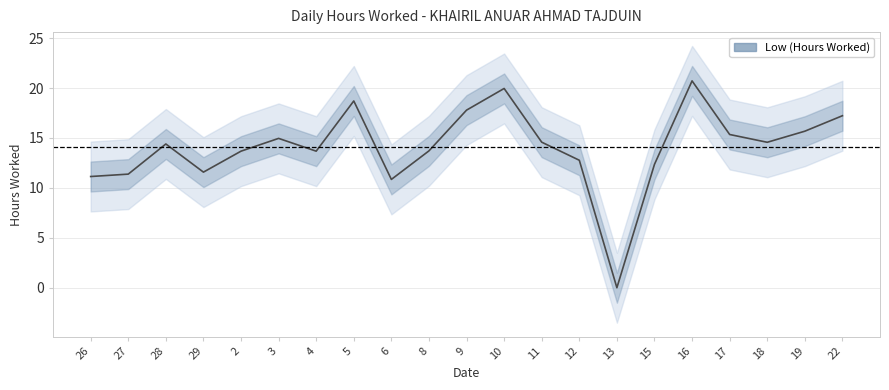

Reading left to right, extract all data points from this chart.

26=11.1	27=11.4	28=14.4	29=11.6	2=13.7	3=15.0	4=13.7	5=18.7	6=10.8	8=13.7	9=17.8	10=20.0	11=14.6	12=12.8	13=0.0	15=12.4	16=20.7	17=15.3	18=14.6	19=15.7	22=17.2